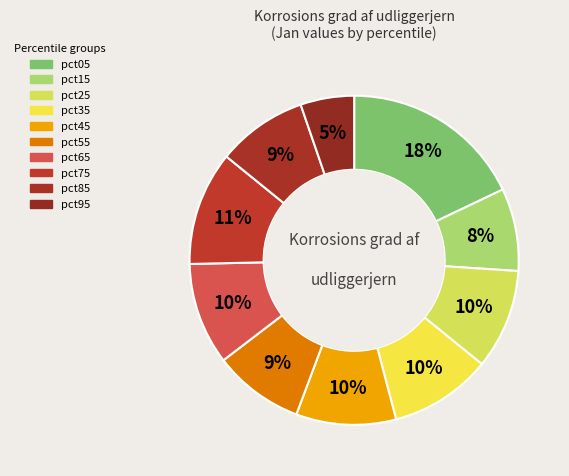

True or false: pct45 accounts for 10% of the total.

True